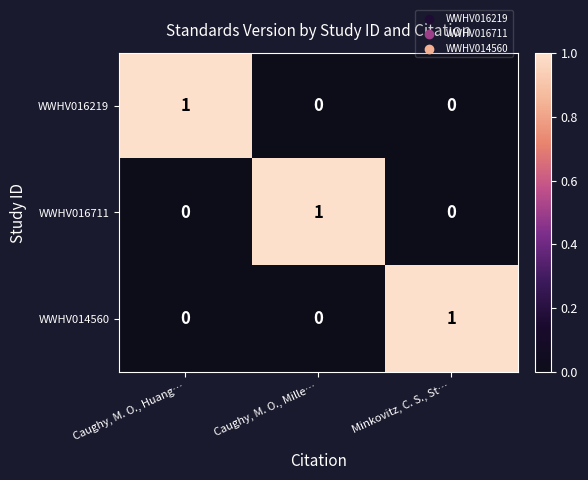

The WWHV016219 series shows 0 at Minkovitz, C. S., St…. True or false?

True